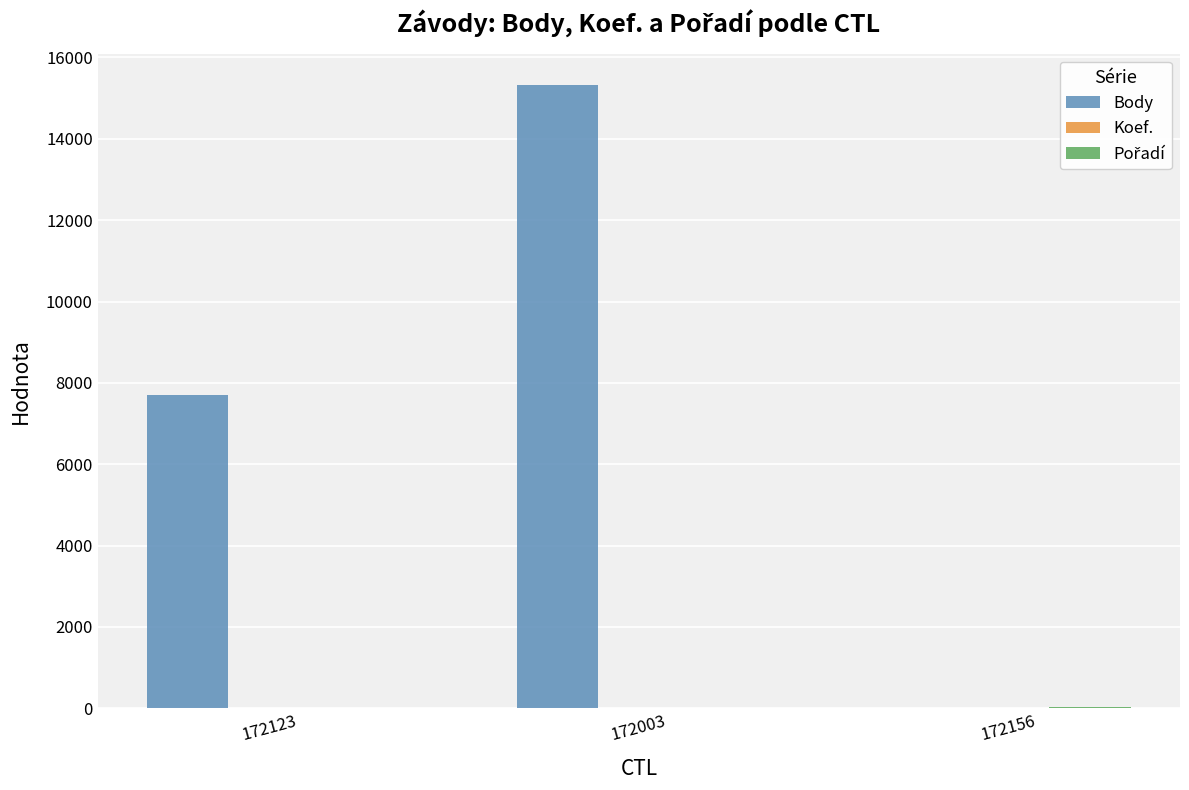

Between 172123 and 172156, which series saw the biggest shift?

Body